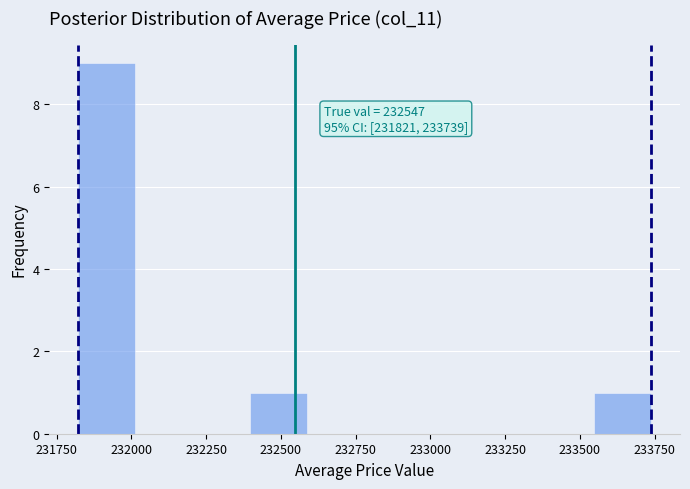

Read against the x-axis, roughly where is the centre of the tallest bar?

231900